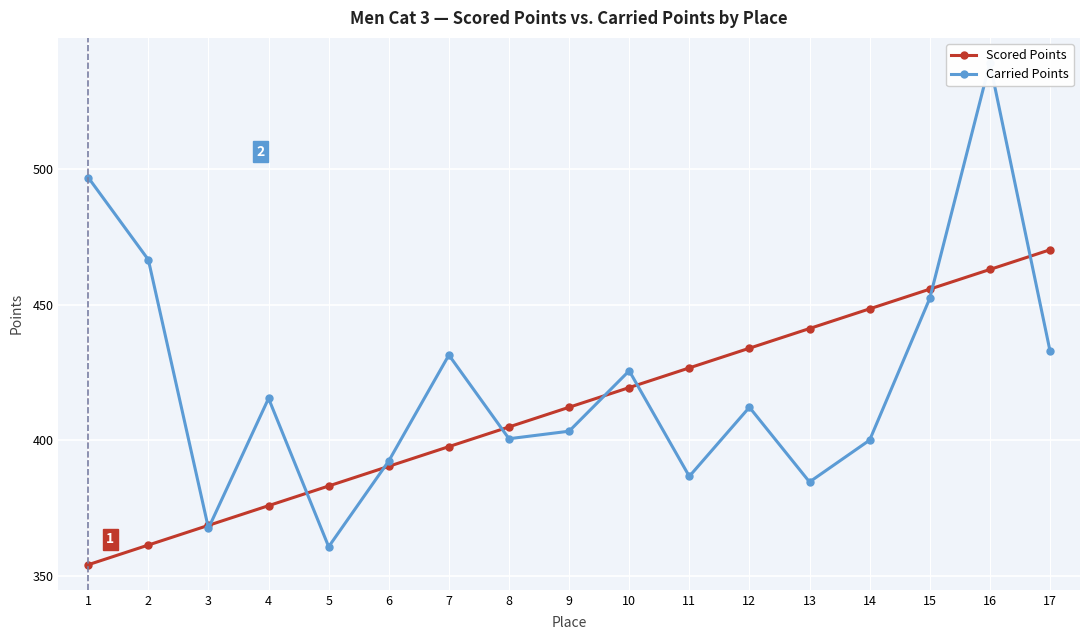

True or false: Carried Points has a value of 154.5 at 17.

False